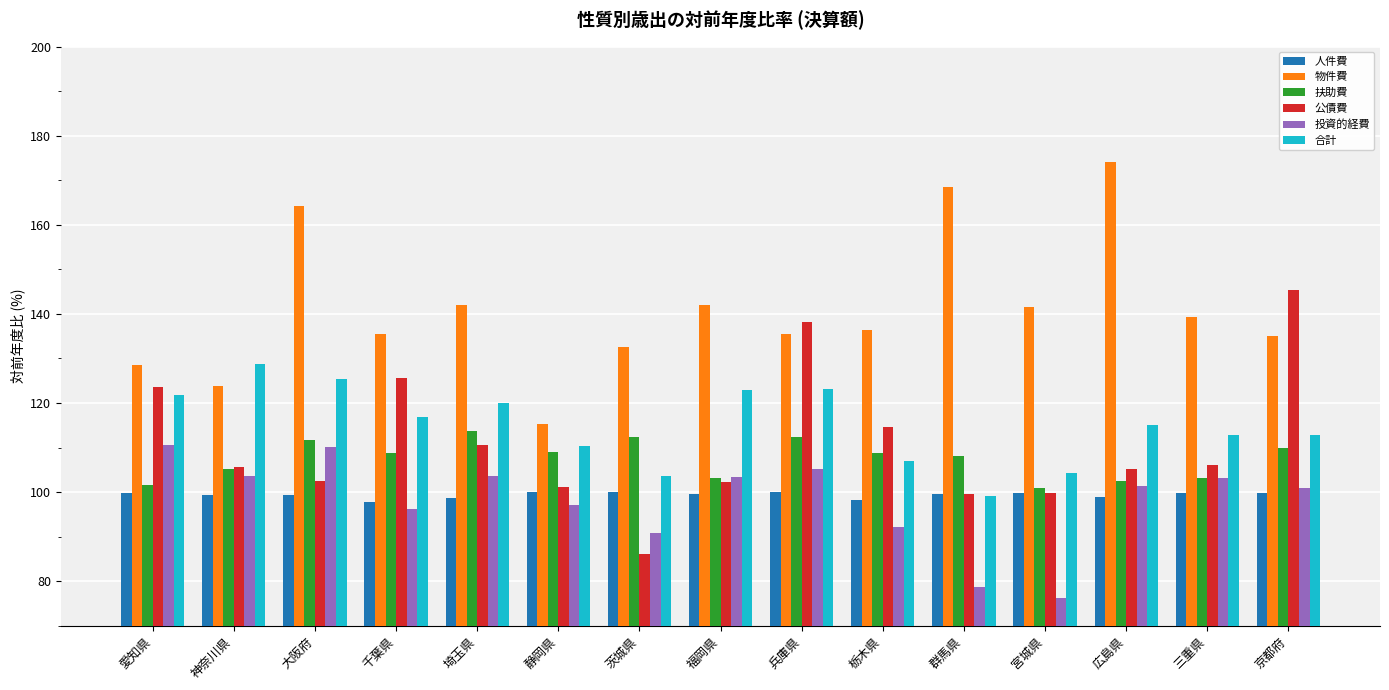

What is the label of the 2nd bar from the right?

三重県